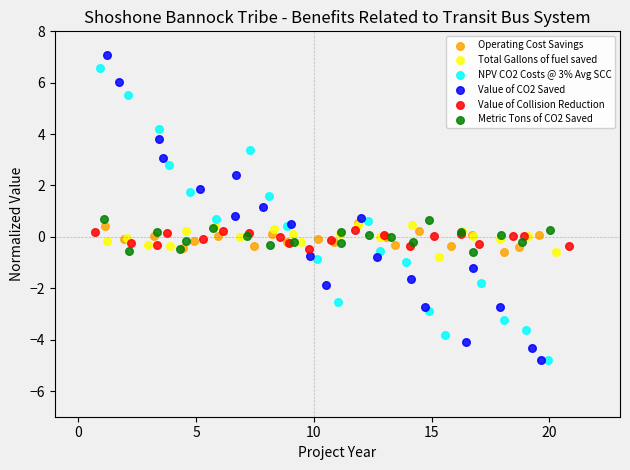

What are all the series names shown in the legend?

Operating Cost Savings, Total Gallons of fuel saved, NPV CO2 Costs @ 3% Avg SCC, Value of CO2 Saved, Value of Collision Reduction, Metric Tons of CO2 Saved